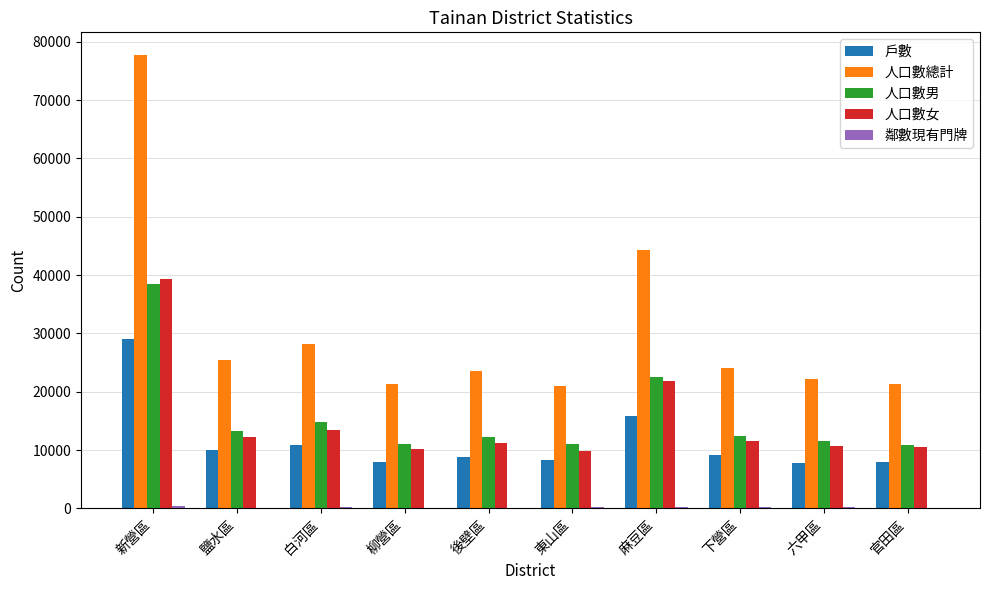

What is the sum of all 戶數 values?

115632